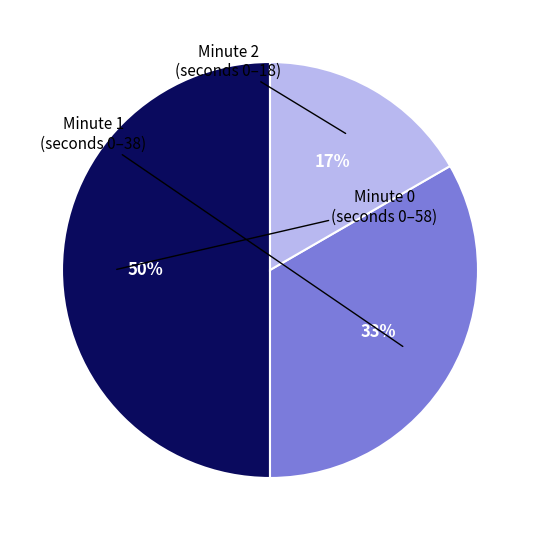

To the nearest percent, what is the difference between the largest and smallest slice percentages?

33%